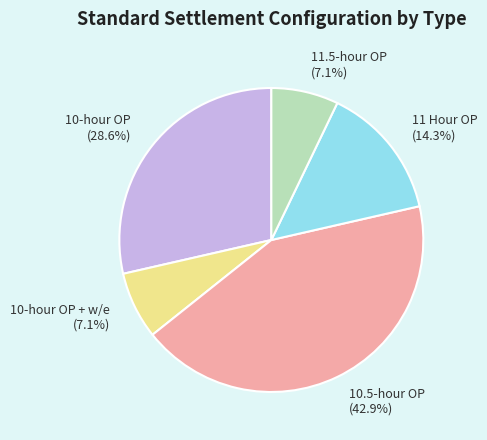

Is 10-hour OP (28.6%) the majority of the pie?

No